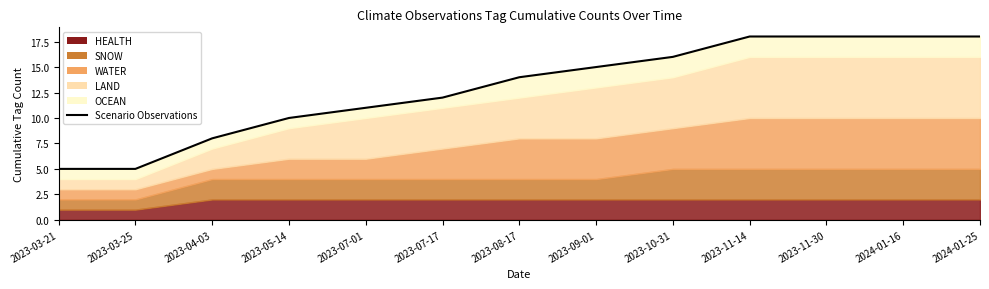

What is the approximate value at 2023-11-14, to the nearest 10?

20